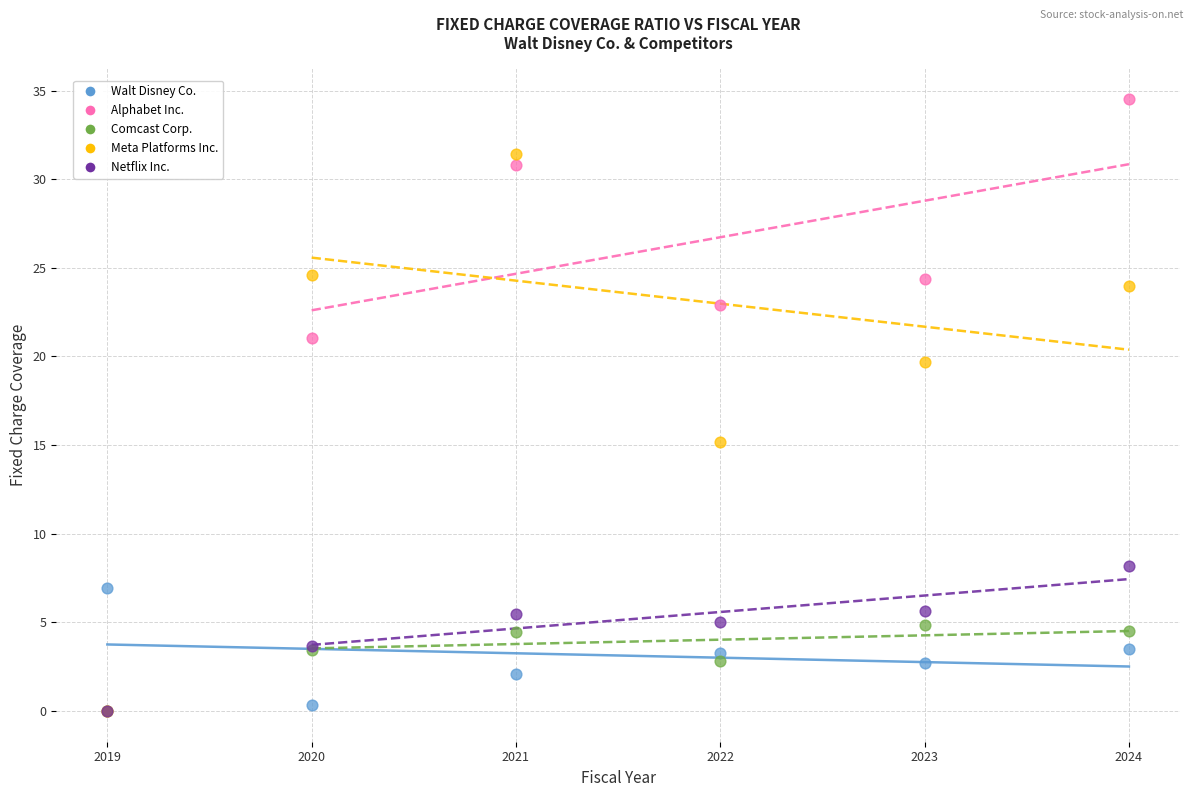

In the Alphabet Inc. series, what Y value is closest to 17?

21.0